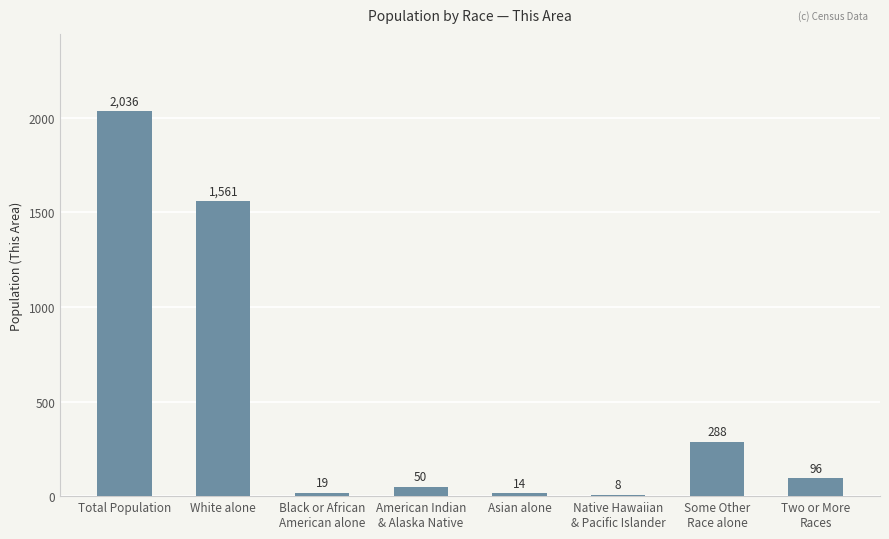

At which label does the data first exceed 96?

Total Population